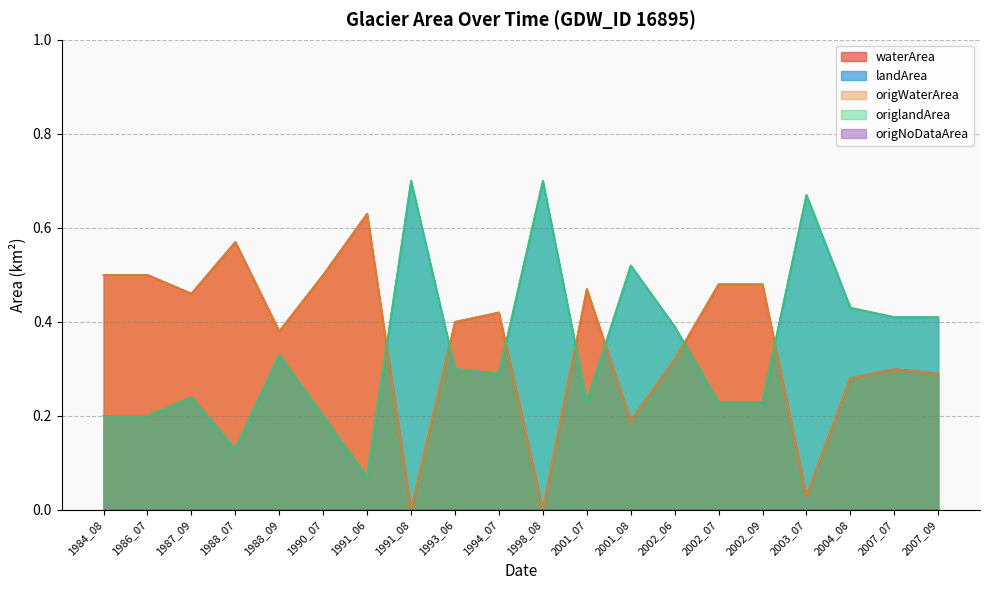

True or false: waterArea and origWaterArea intersect in this chart.

False